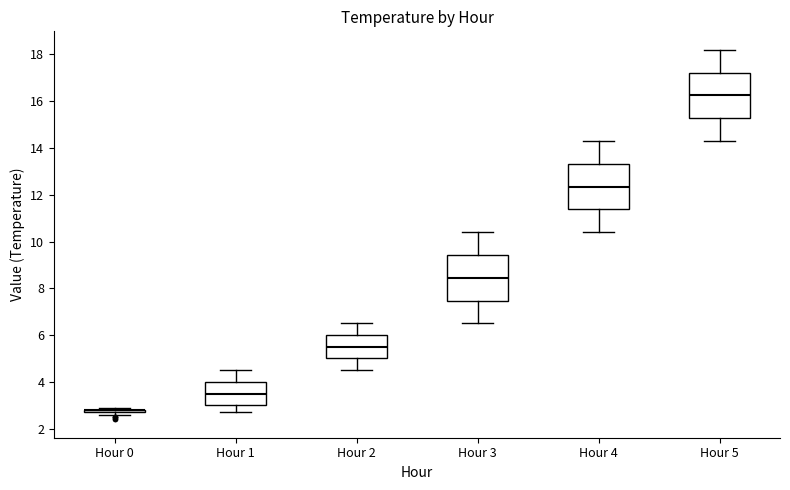

Reading left to right, read every box against the y-axis: the position of its median line, the range the box covers, and the ends of its whiskers. The values are not printed on the chart, so give them approximately, as read against the axis.

Hour 0: box collapsed to a line at 2.8, whiskers 2.6 to 3.0
Hour 1: median 3.6, box 3.0 to 4.0, whiskers 2.8 to 4.6
Hour 2: median 5.6, box 5.0 to 6.0, whiskers 4.6 to 6.6
Hour 3: median 8.4, box 7.4 to 9.4, whiskers 6.6 to 10.4
Hour 4: median 12.4, box 11.4 to 13.4, whiskers 10.4 to 14.4
Hour 5: median 16.2, box 15.2 to 17.2, whiskers 14.4 to 18.2